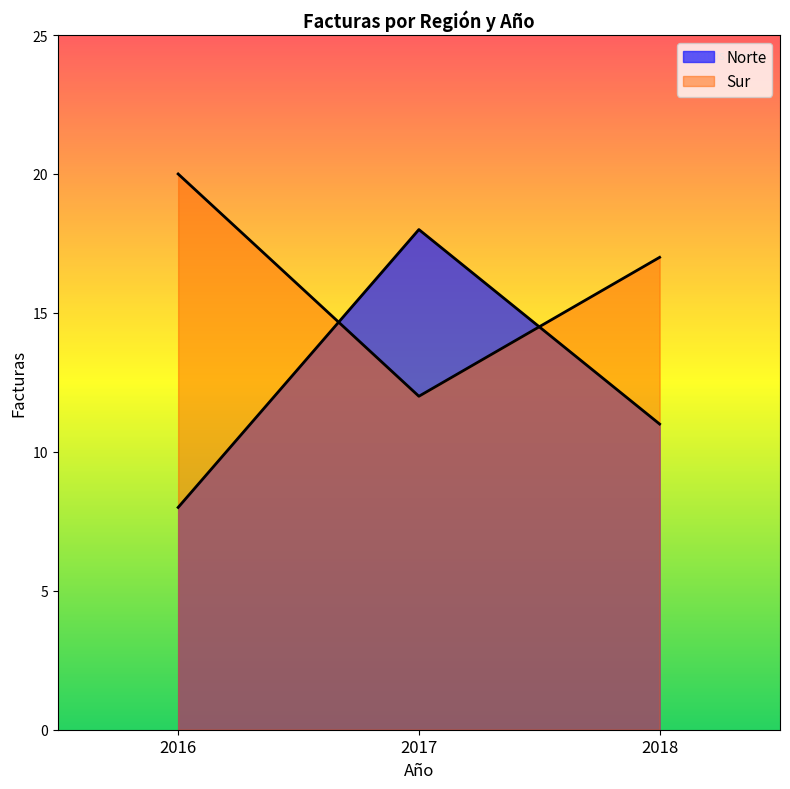

What is the difference between the maximum and minimum values in the Norte series?

10